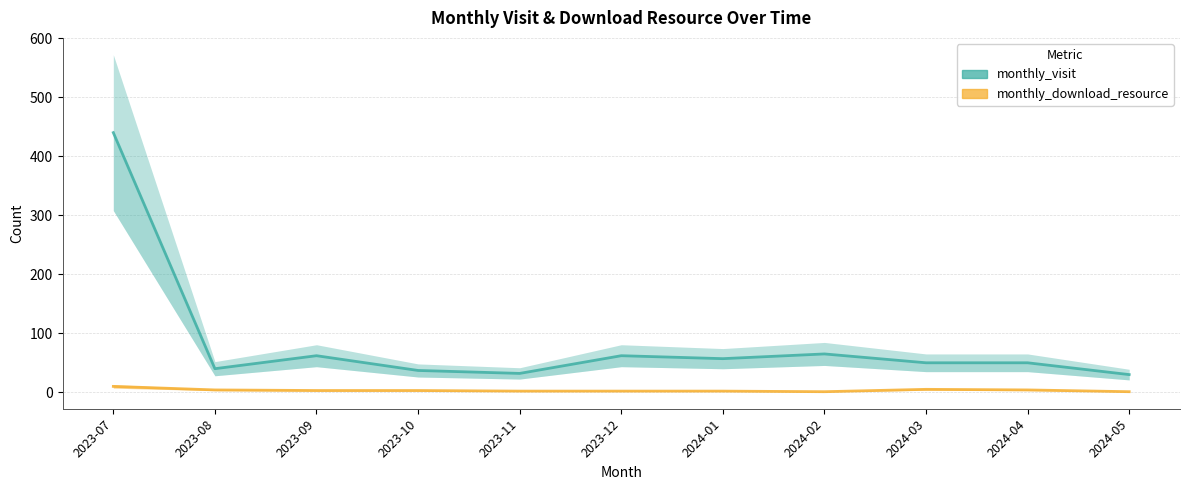

Count the number of data series in this chart.

2